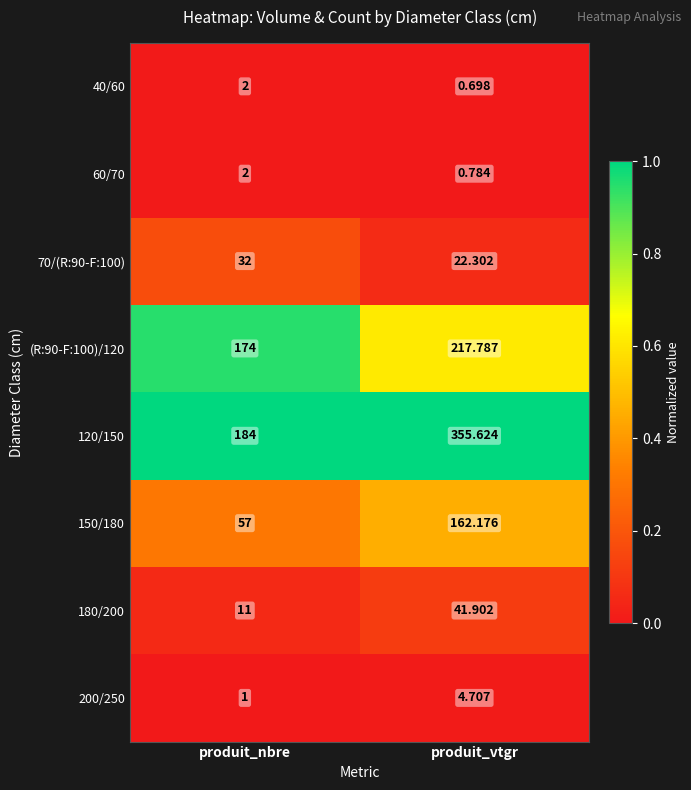

At which label does 120/150 reach its peak?

produit_vtgr